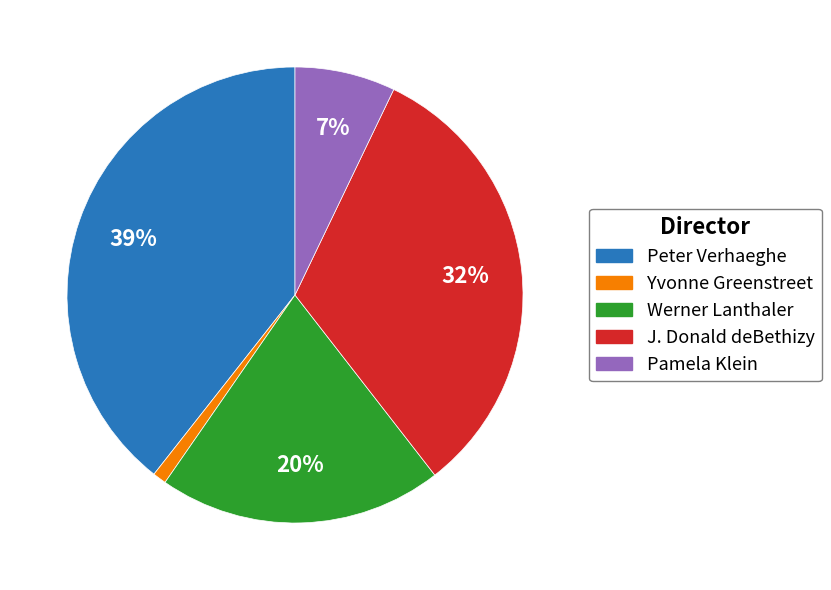

How many segments does this pie chart have?

5